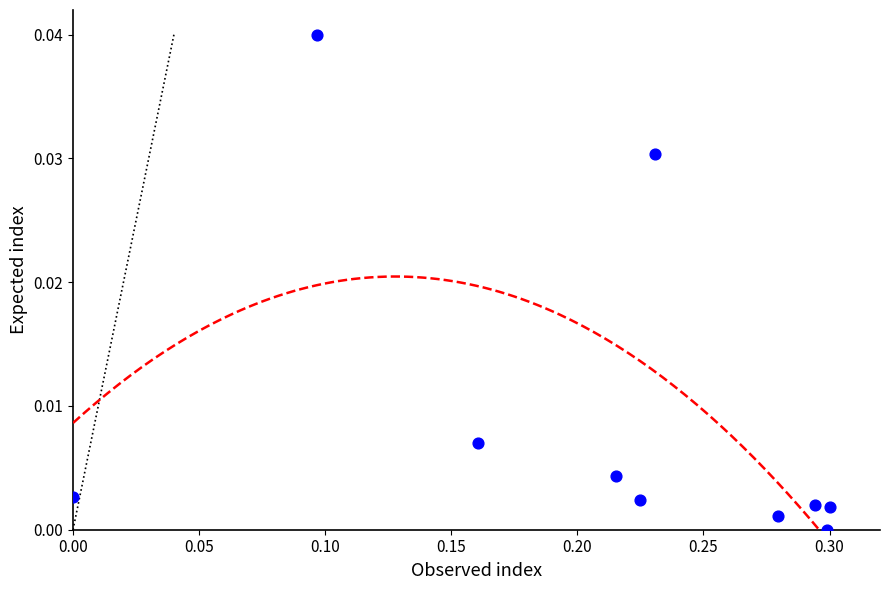

What is the range of X values (max minus min)?

0.3